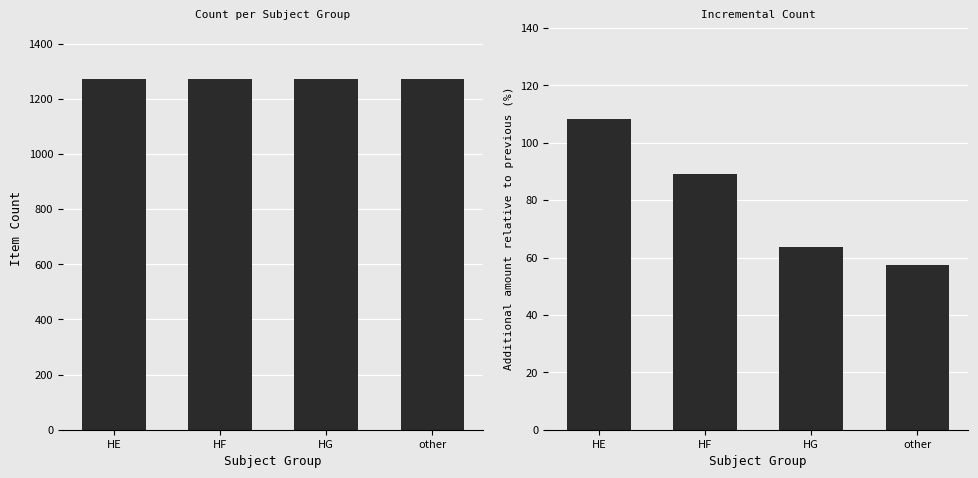

What position from the left is HE?

1